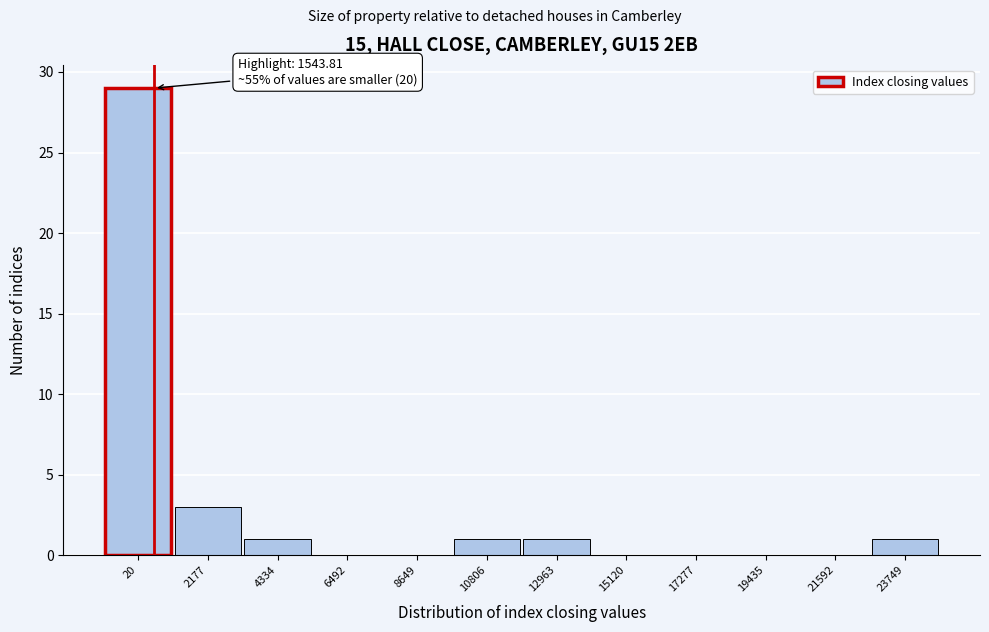

Reading left to right, what are all the values shown in this chart?

20=29	2177=3	4334=1	6492=0	8649=0	10806=1	12963=1	15120=0	17277=0	19435=0	21592=0	23749=1